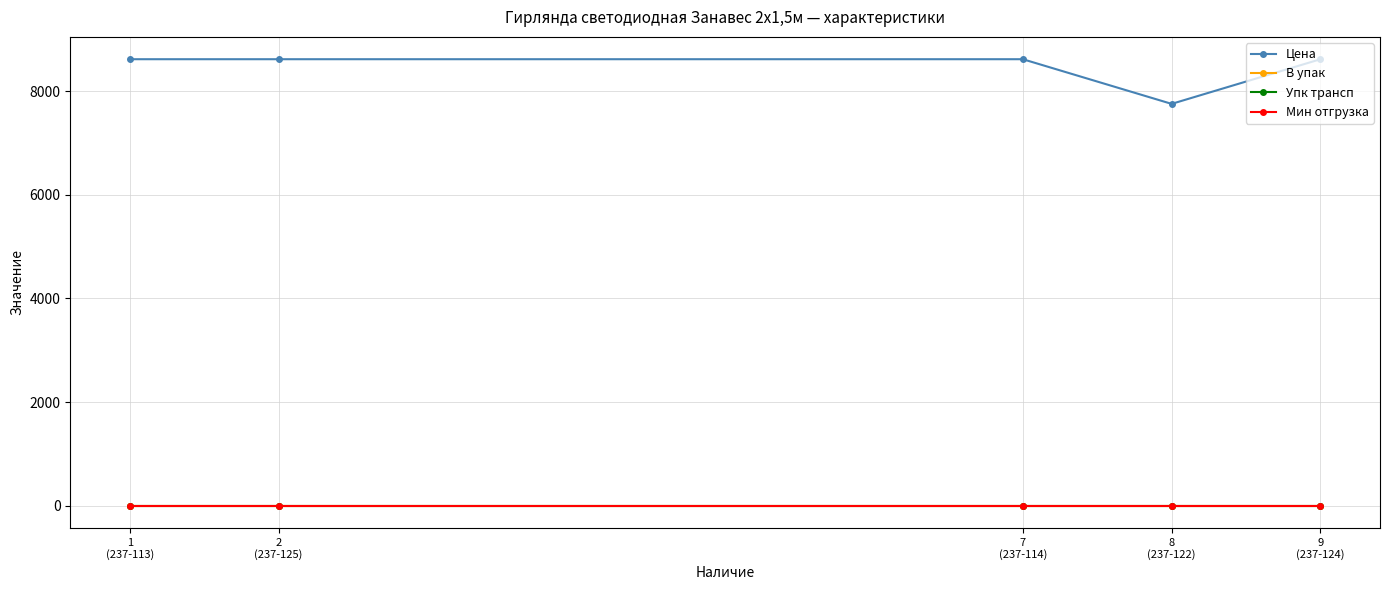

Is this an area chart (filled region under the line)?

No